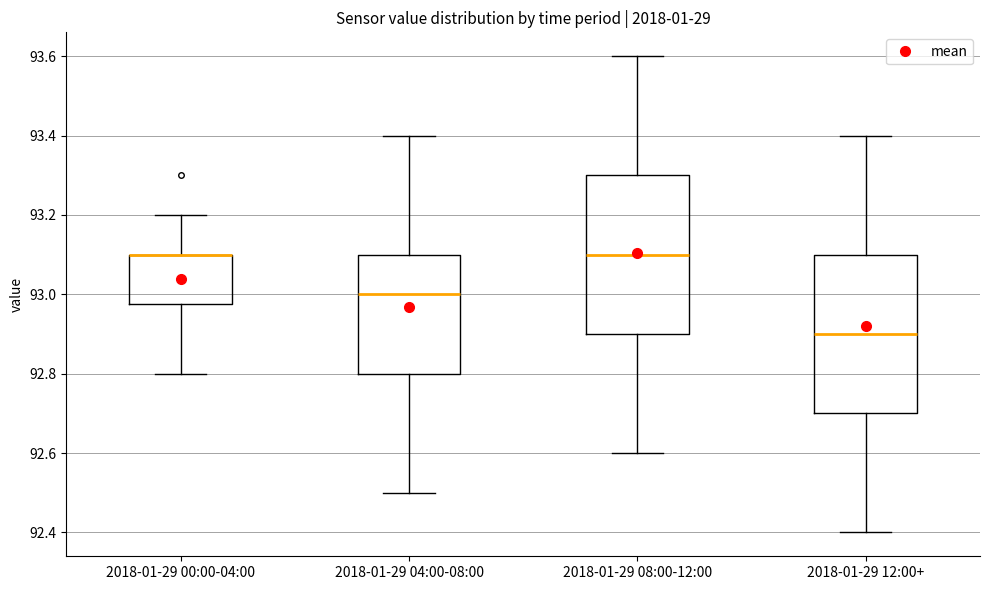

Where is the upper edge of the box for 2018-01-29 08:00-12:00 on the y-axis? The values are not printed on the chart, so give them approximately, as read against the axis.

93.30